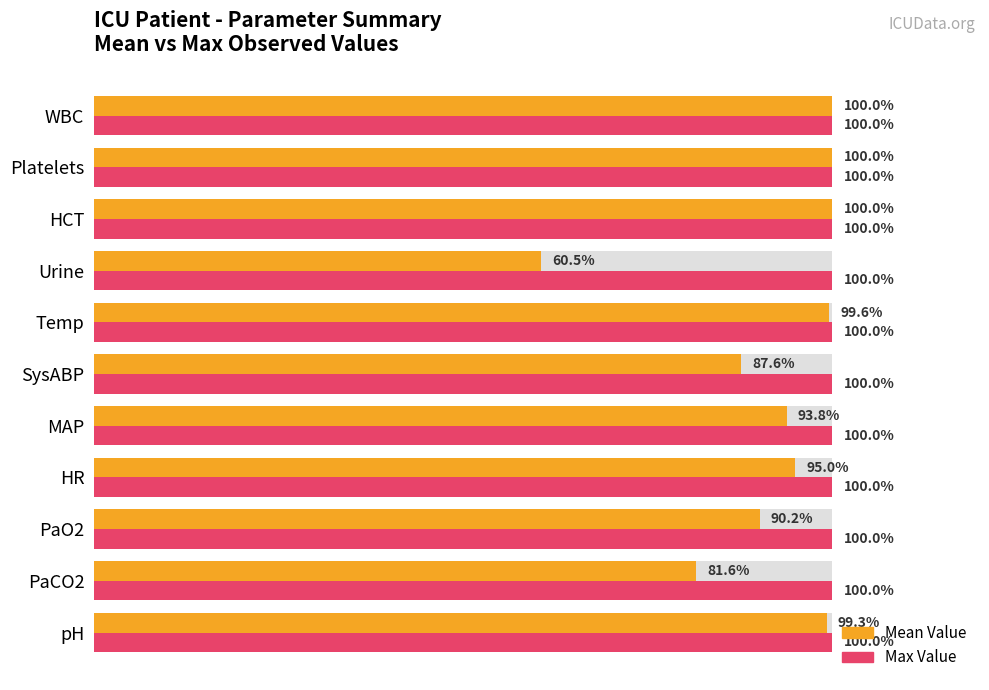

Which has a higher value, Temp or PaO2?

Temp